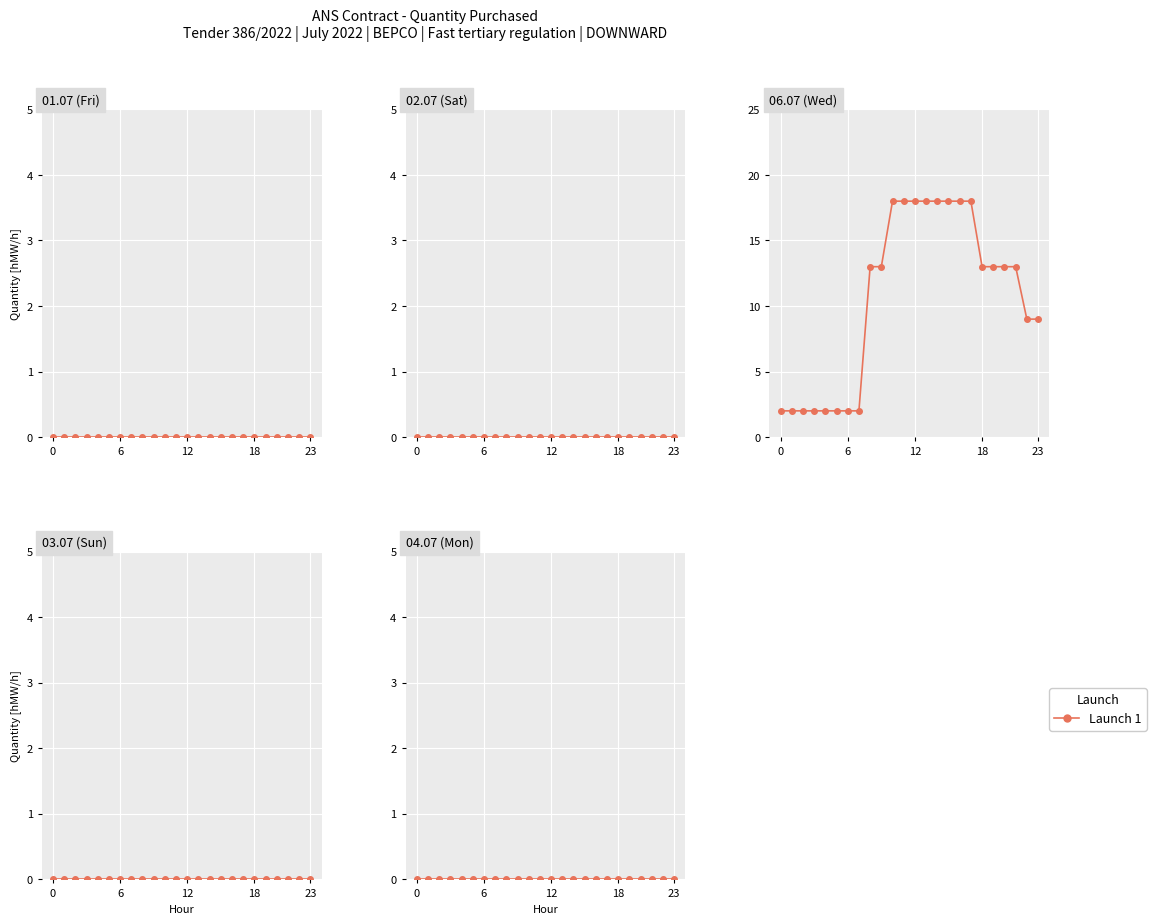

Which category has the lowest value across all series?

00 - 01